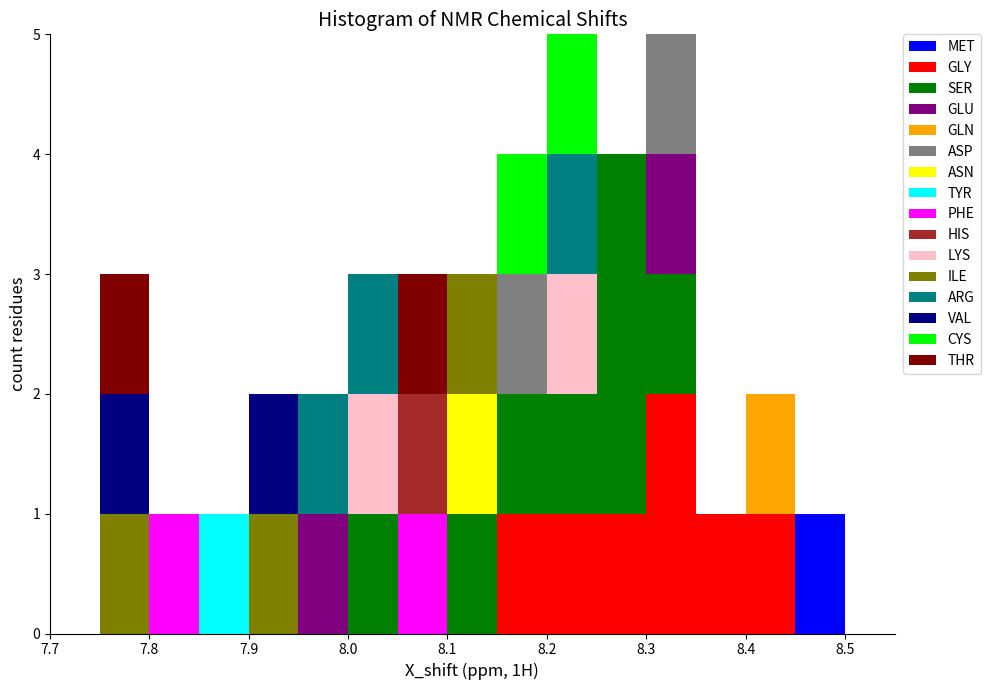

Reading left to right, transcribe this chart: for each stacked bar, give the range it covers on the x-axis and its total height. The values are not printed on the chart, so give them approximately, as read against the axis.

7.70 to 7.75: 0
7.75 to 7.80: 3
7.80 to 7.85: 1
7.85 to 7.90: 1
7.90 to 7.95: 2
7.95 to 8.00: 2
8.00 to 8.05: 3
8.05 to 8.10: 3
8.10 to 8.15: 3
8.15 to 8.20: 4
8.20 to 8.25: 5
8.25 to 8.30: 4
8.30 to 8.35: 5
8.35 to 8.40: 1
8.40 to 8.45: 2
8.45 to 8.50: 1
8.50 to 8.55: 0